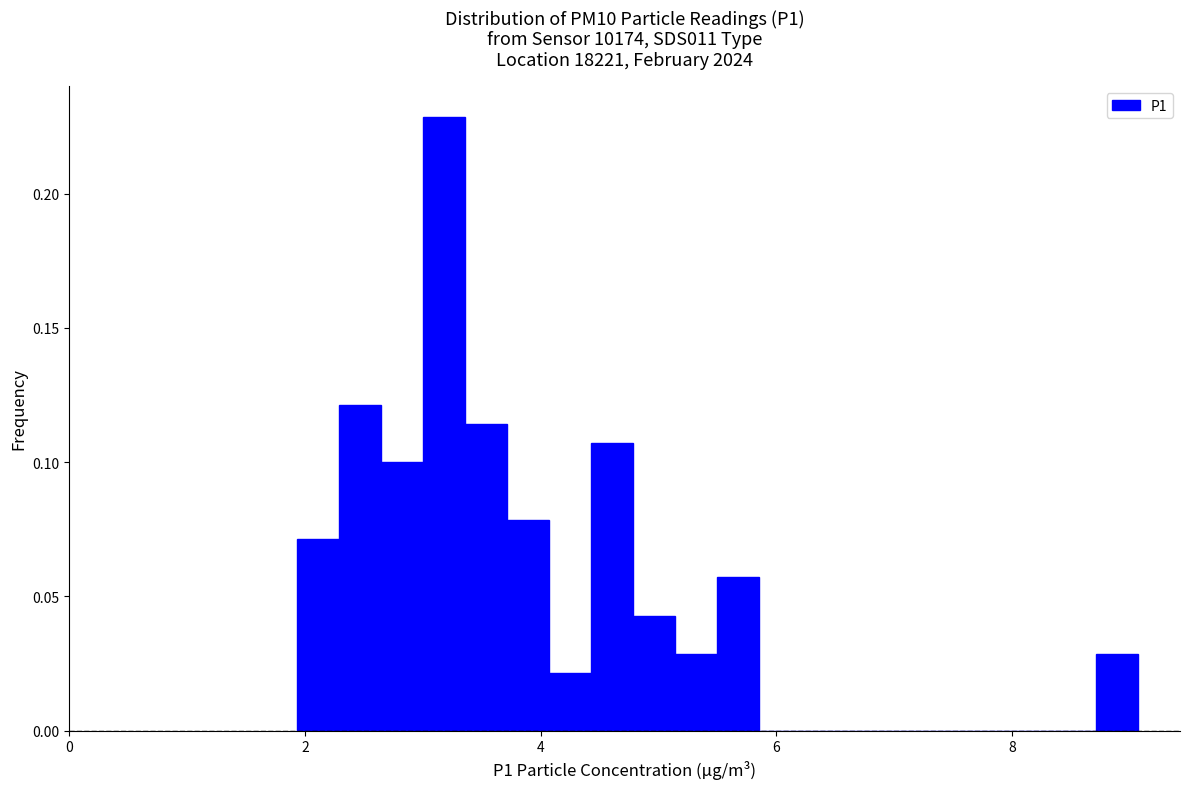

Read against the x-axis, roughly where is the centre of the tallest bar?

3.2